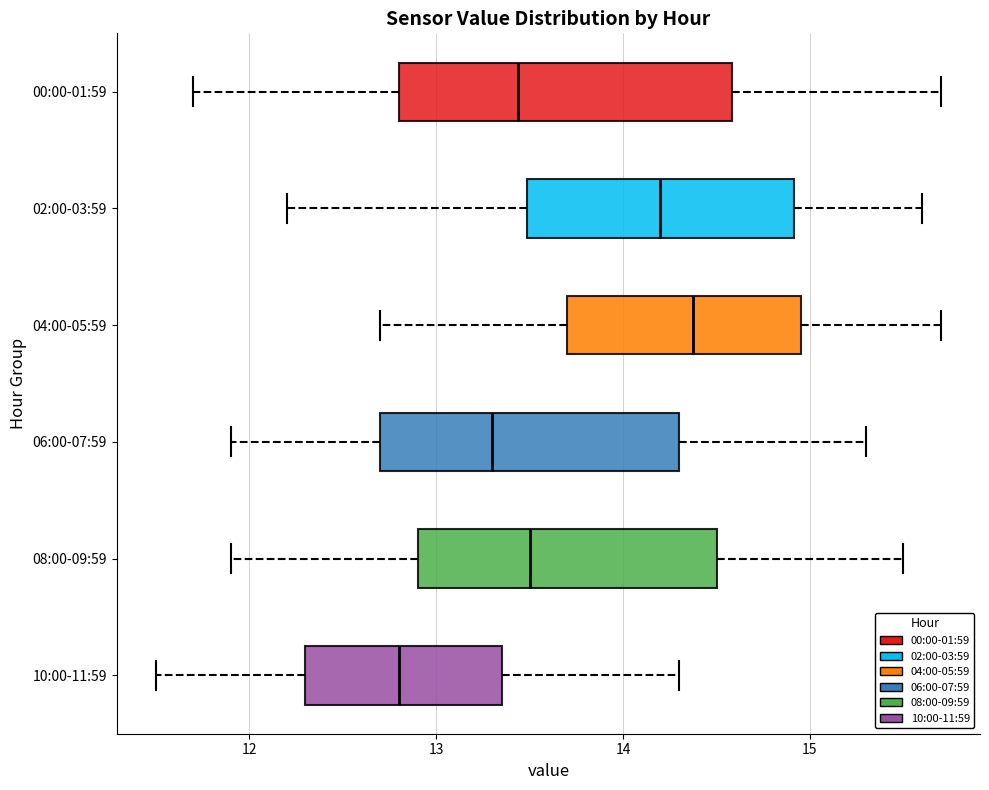

Comparing the boxes themselves (not the whiskers), which one is the widest?

00:00-01:59